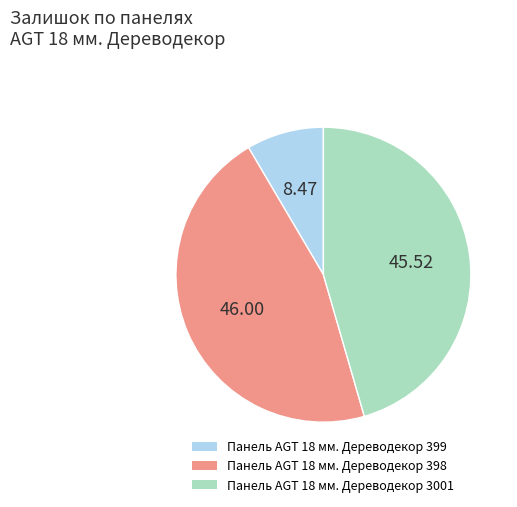

Which slice is the smallest?

Панель AGT 18 мм. Дереводекор 399